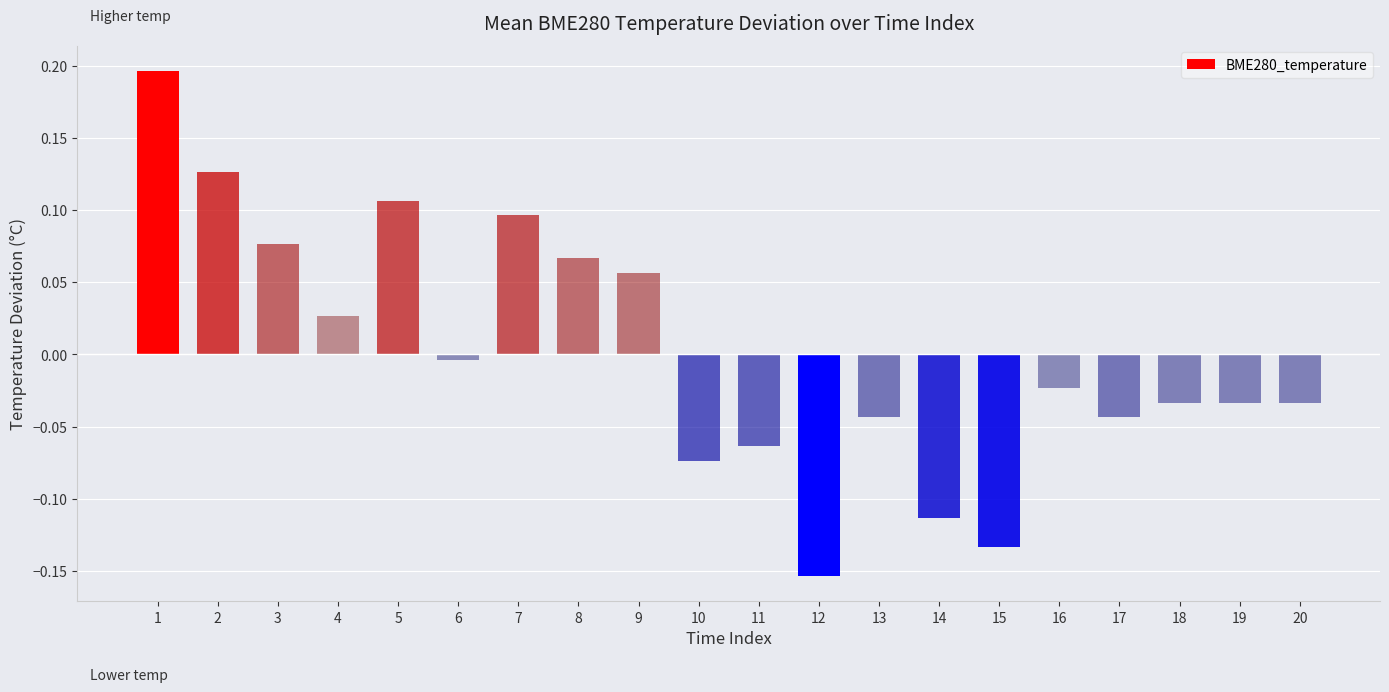

The value at 17 is -0.0. True or false?

True